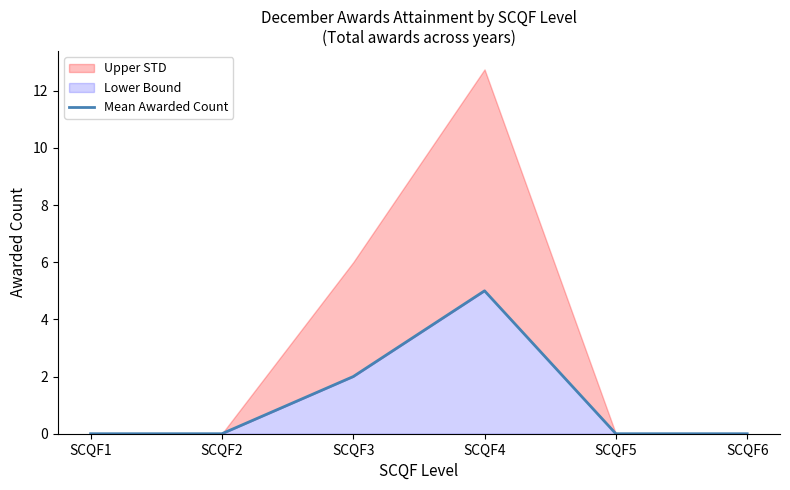

The chart shows a value of 2 at SCQF3. True or false?

True